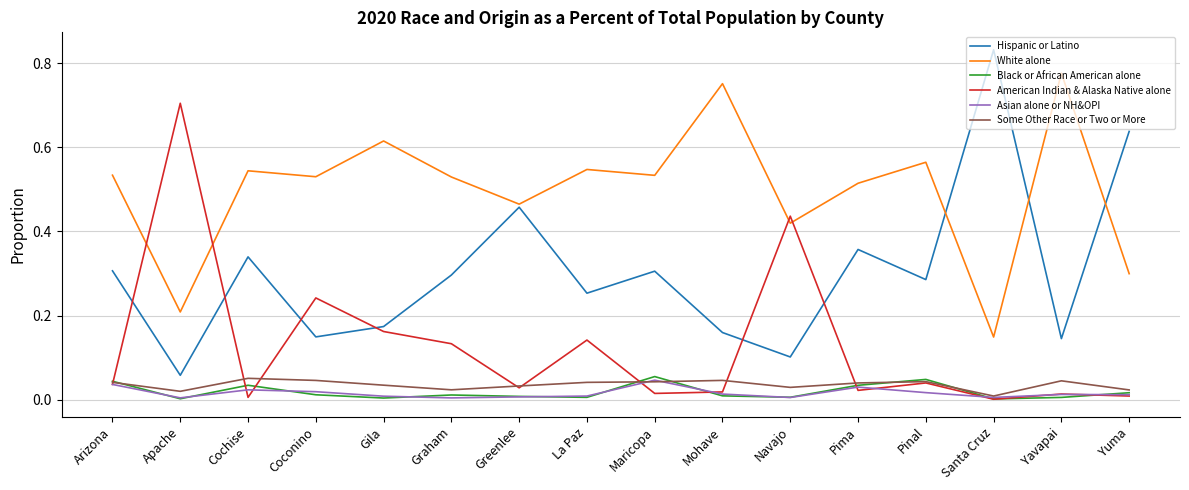

Where is the first local minimum for Hispanic or Latino?

Apache